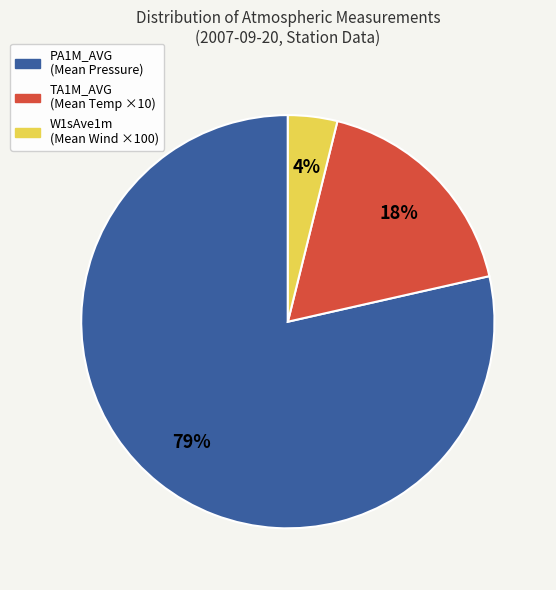

To the nearest percent, what is the average slice percentage?

33%